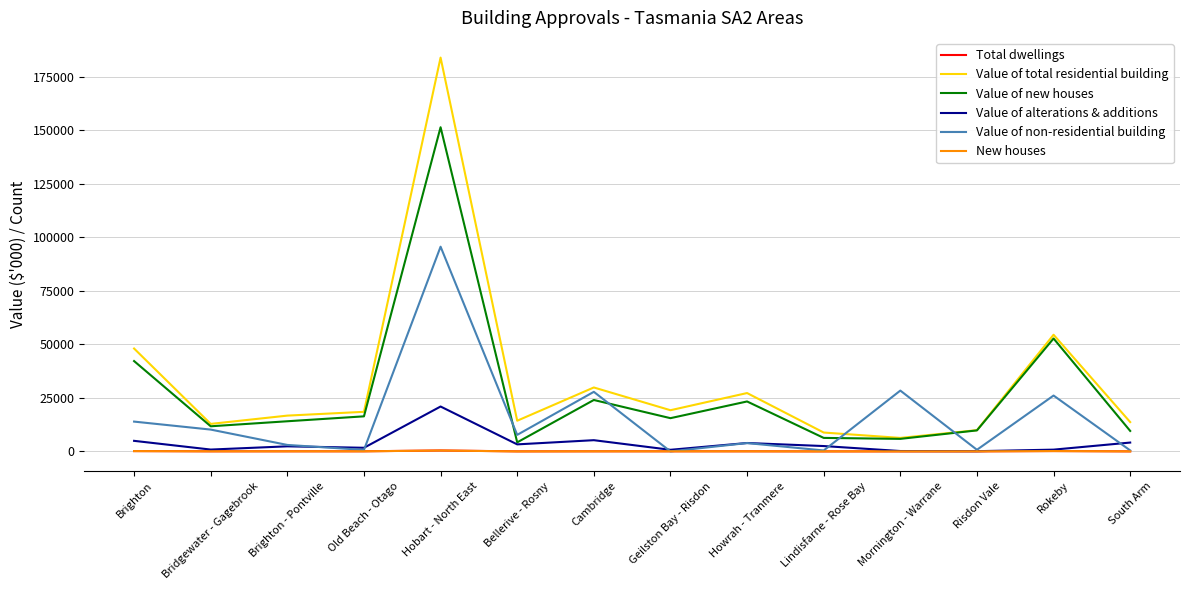

What is the average value of the Value of total residential building series?

33155.5